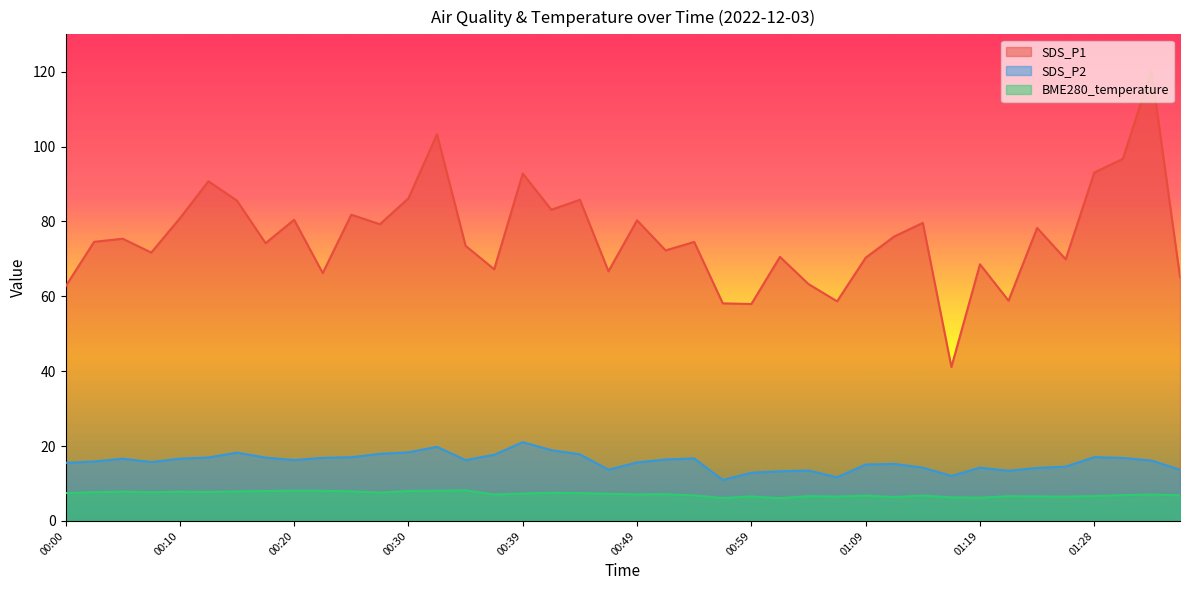

What is the sum of the SDS_P1 values at 00:00 and 00:05?

138.0